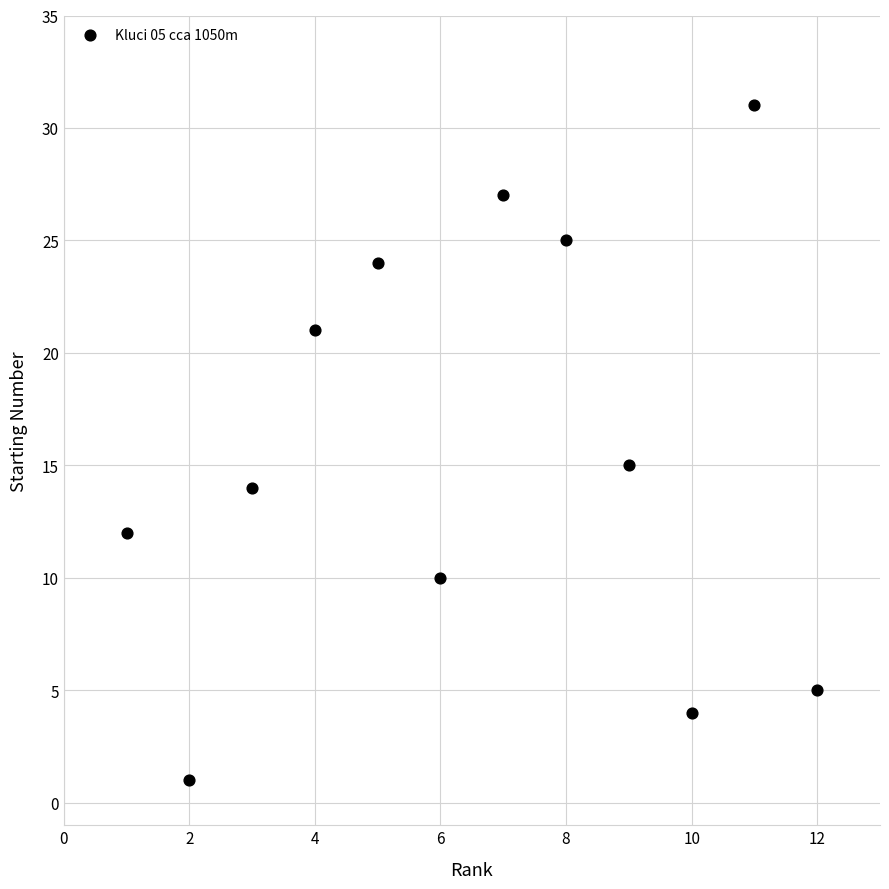

What Y value in the scatter plot is closest to 16?

15